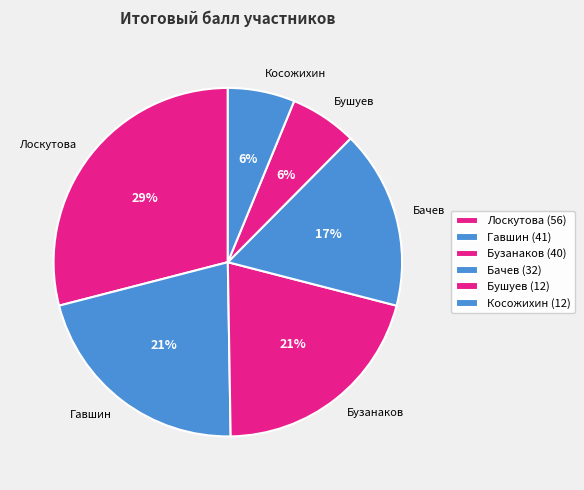

What percentage is the Гавшин slice, to the nearest percent?

21%